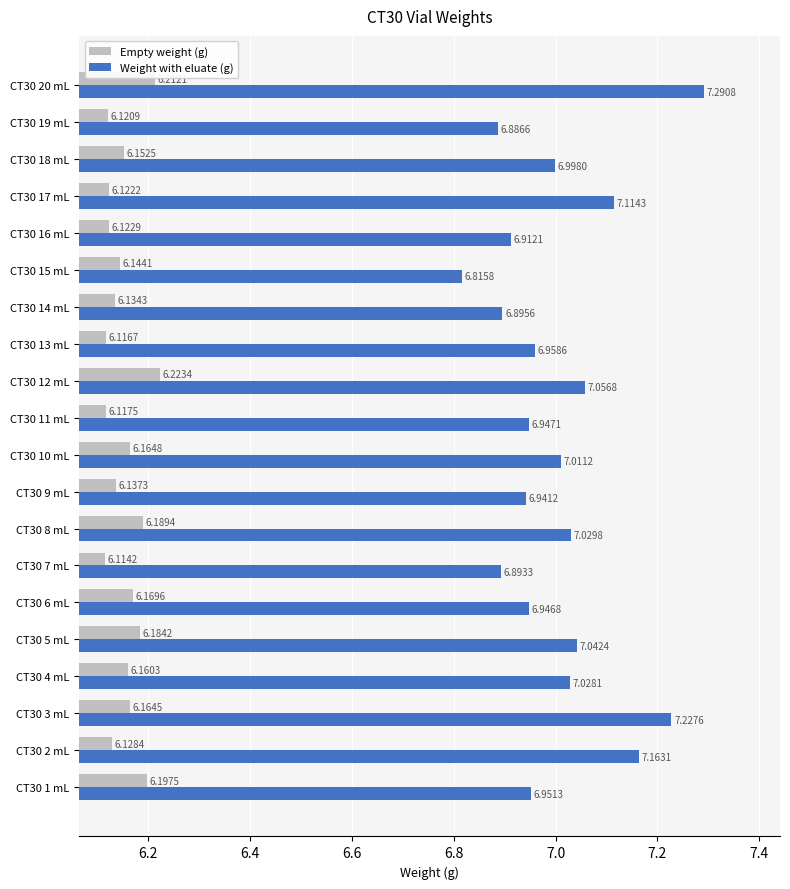

Which label corresponds to the largest value in the chart?

CT30 20 mL